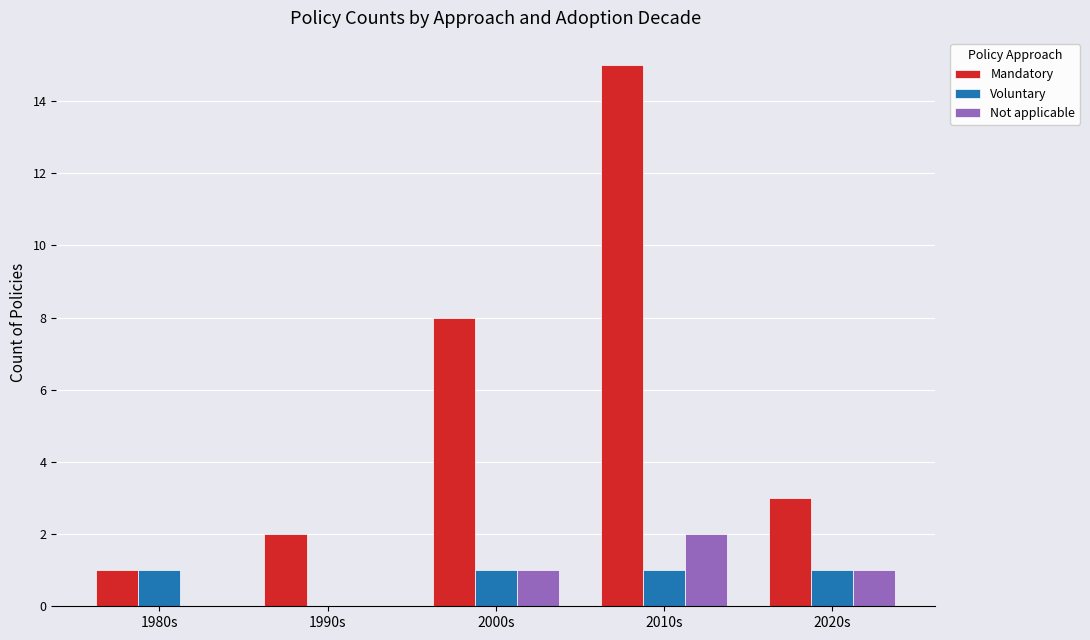

Is the value of Voluntary at 2000s greater than the value of Mandatory at 2020s?

No